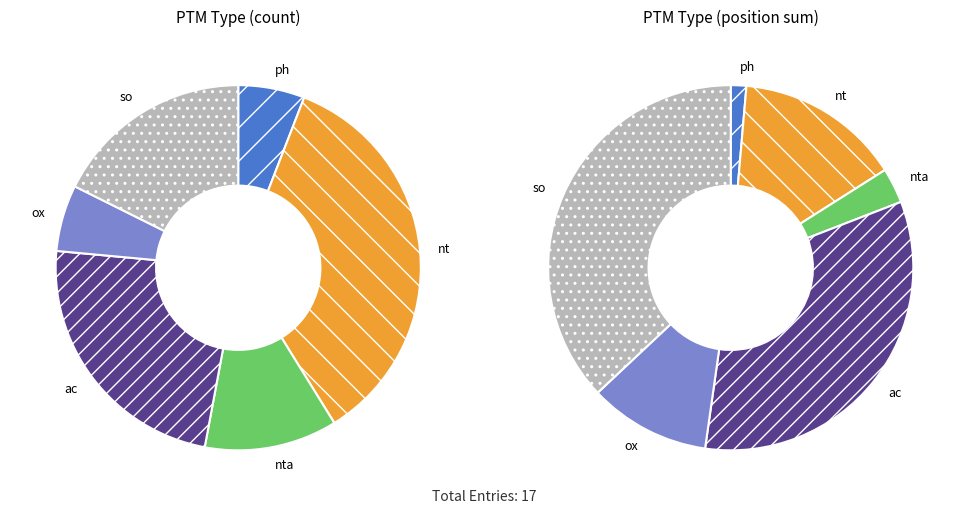

To the nearest percent, what is the combined percentage of ph and ac?

29%